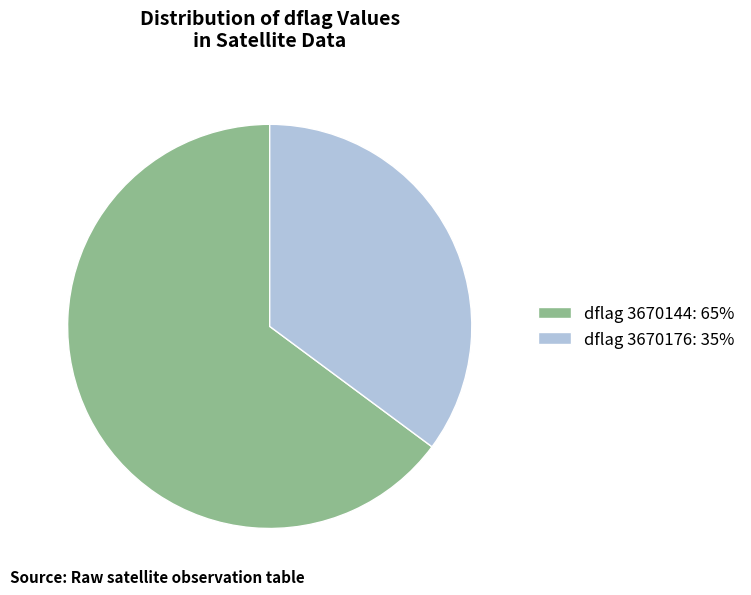

Do dflag 3670176: 35% and dflag 3670144: 65% together represent more than half of the pie?

Yes